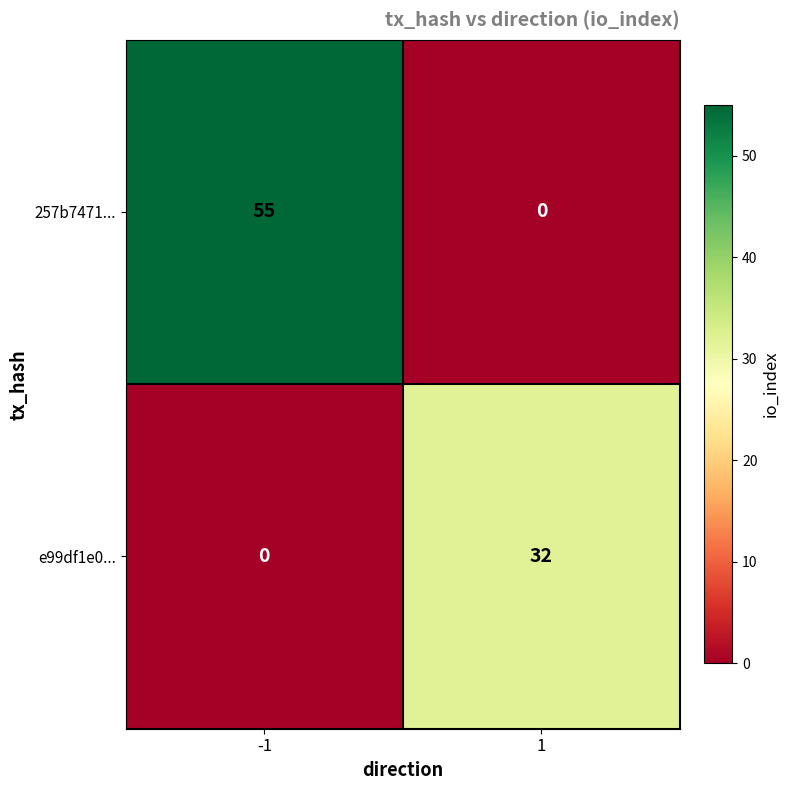

What is the greatest value displayed?

55